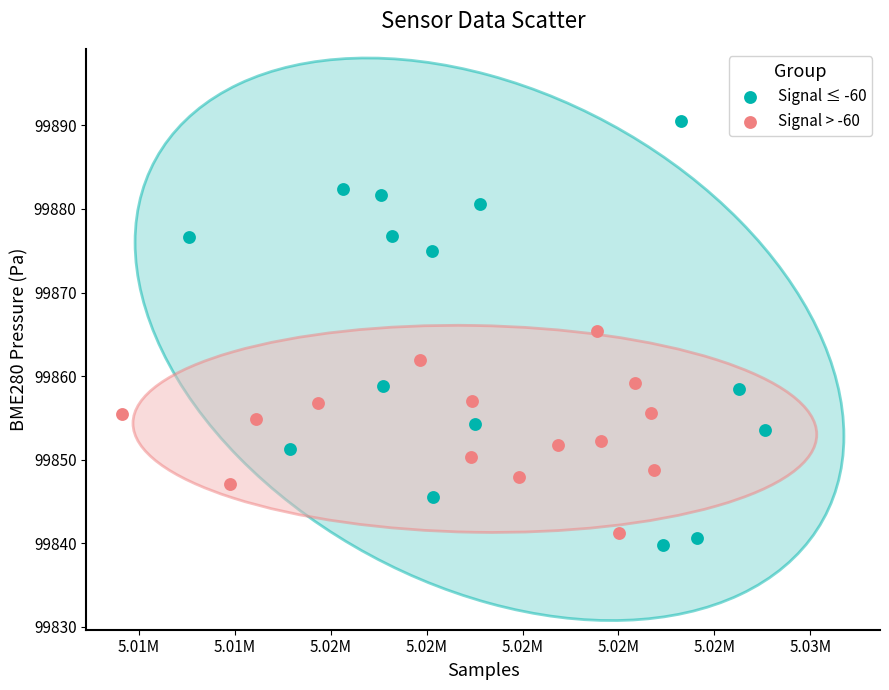

Which series contains the highest Y value?

Signal ≤ -60